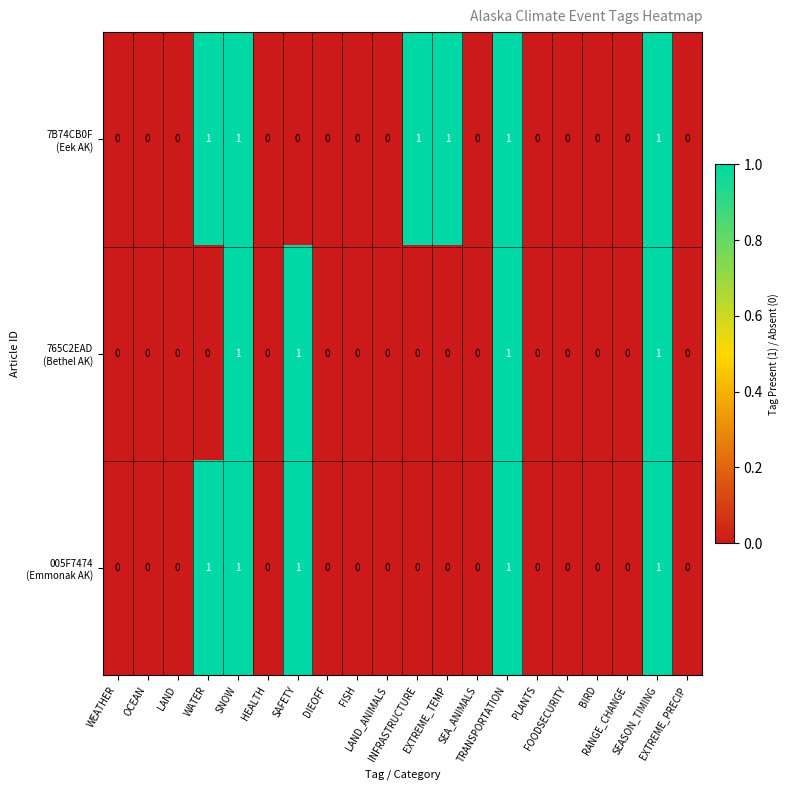

Count the number of data series in this chart.

3